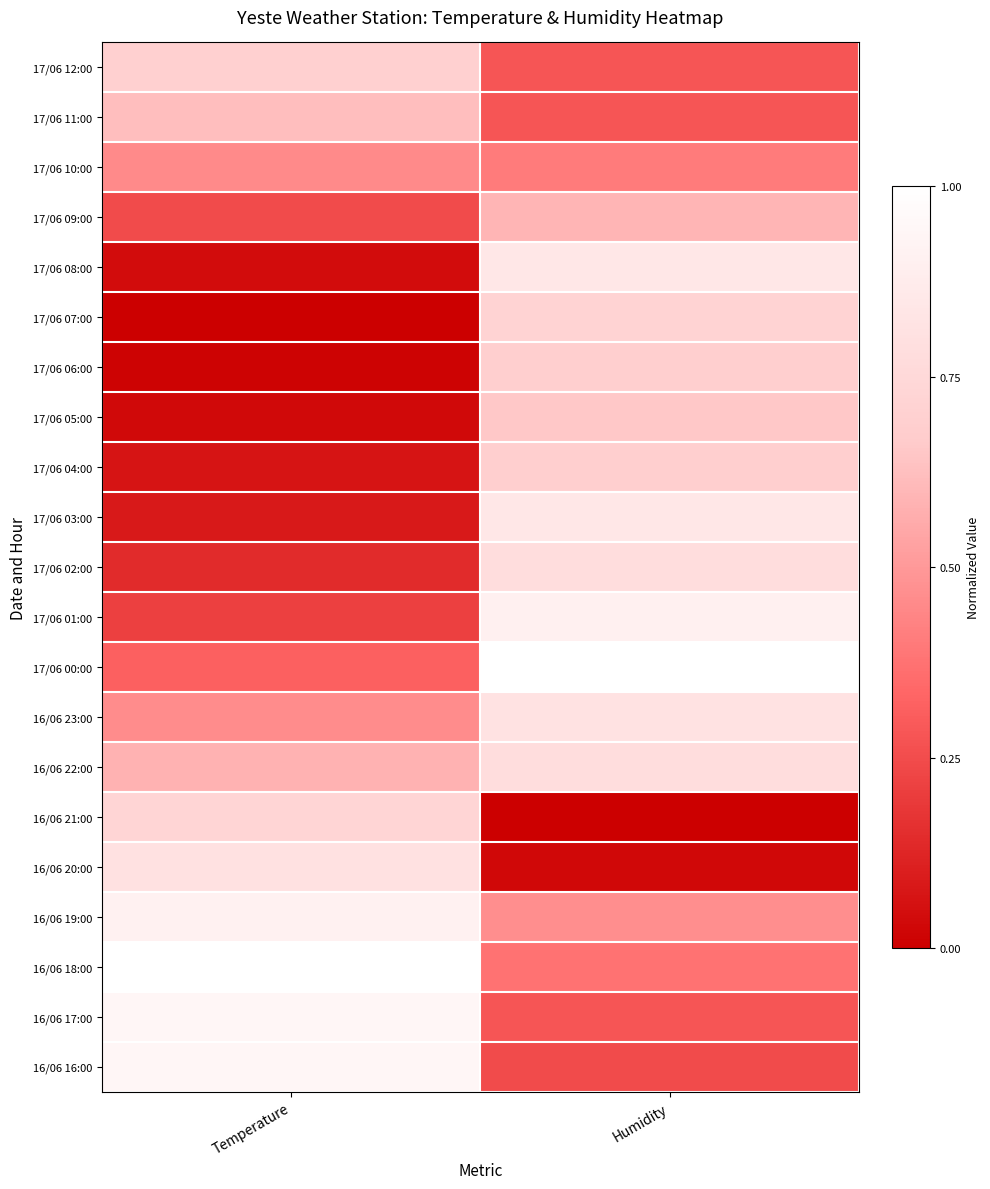

Which has a higher value, Humidity or Temperature?

Temperature